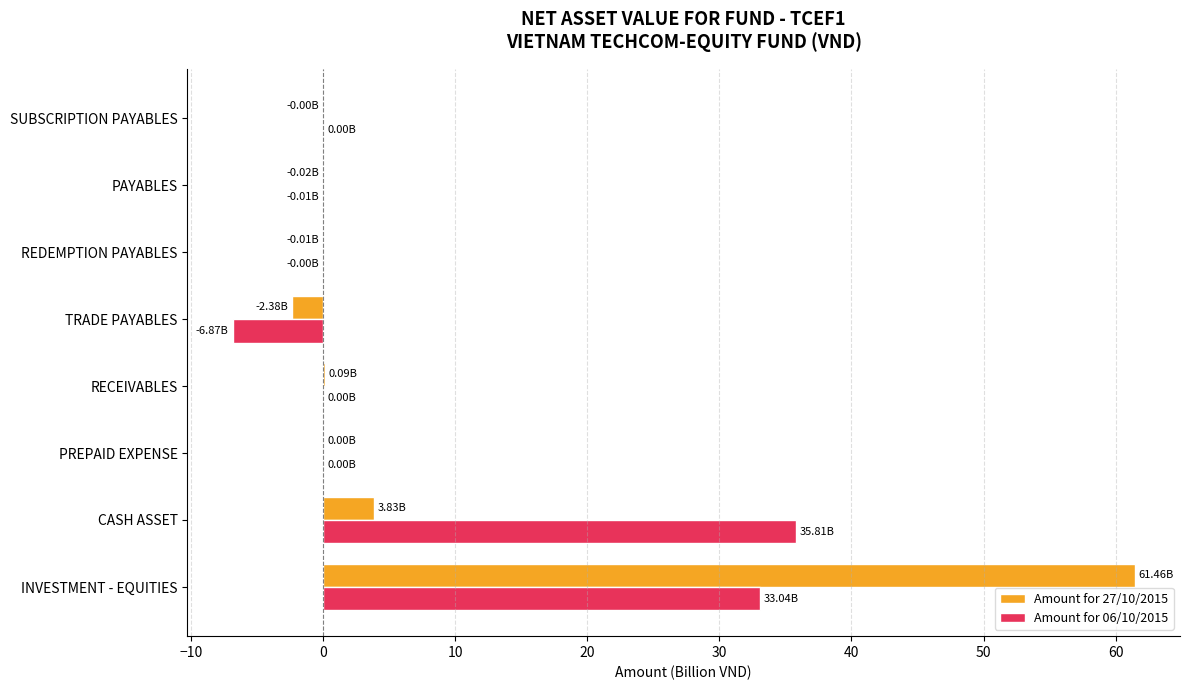

What is the sum of all Amount for 06/10/2015 values?

62.0